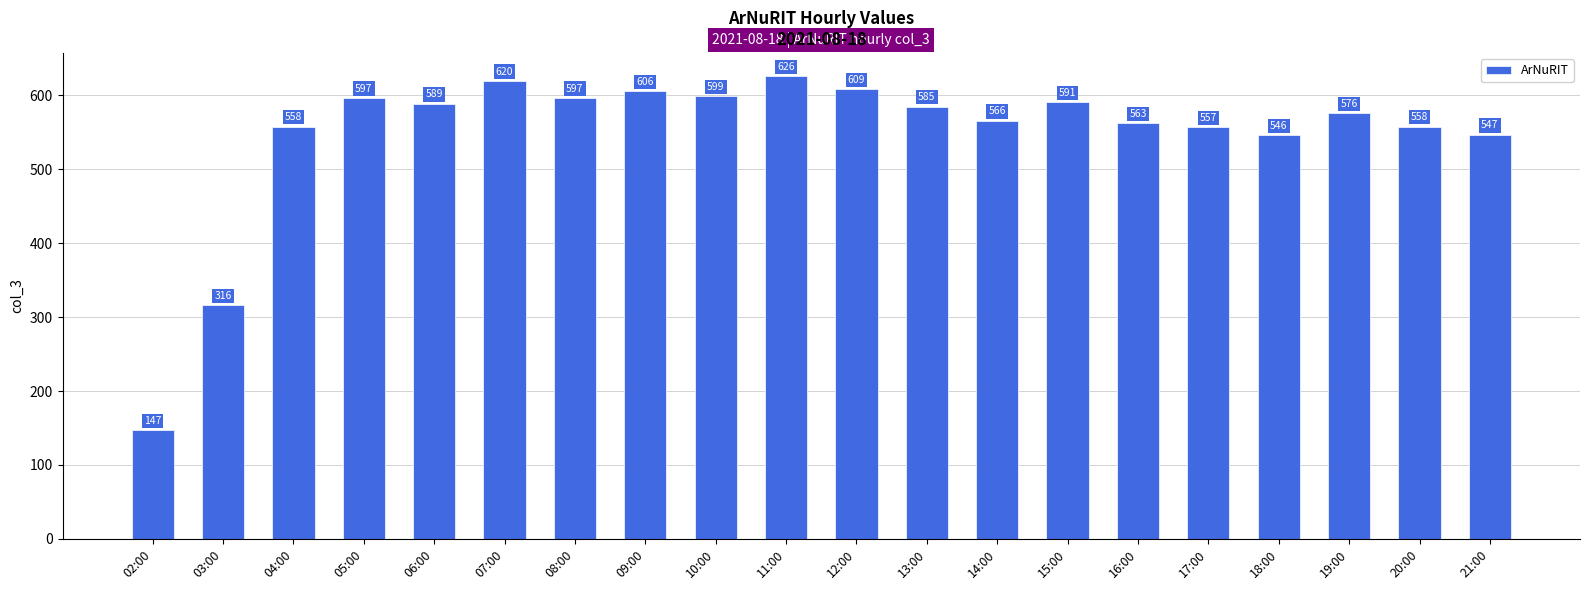

What is the sum of all values?

10953